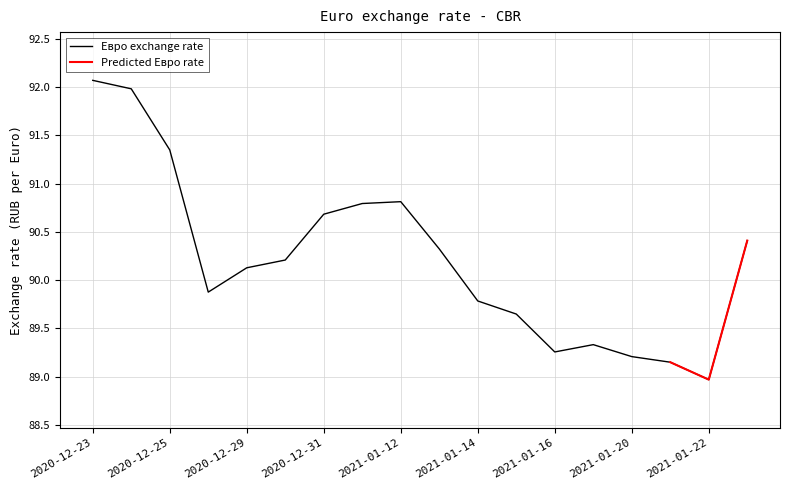

At which category does the data reach its first local valley?

2020-12-26